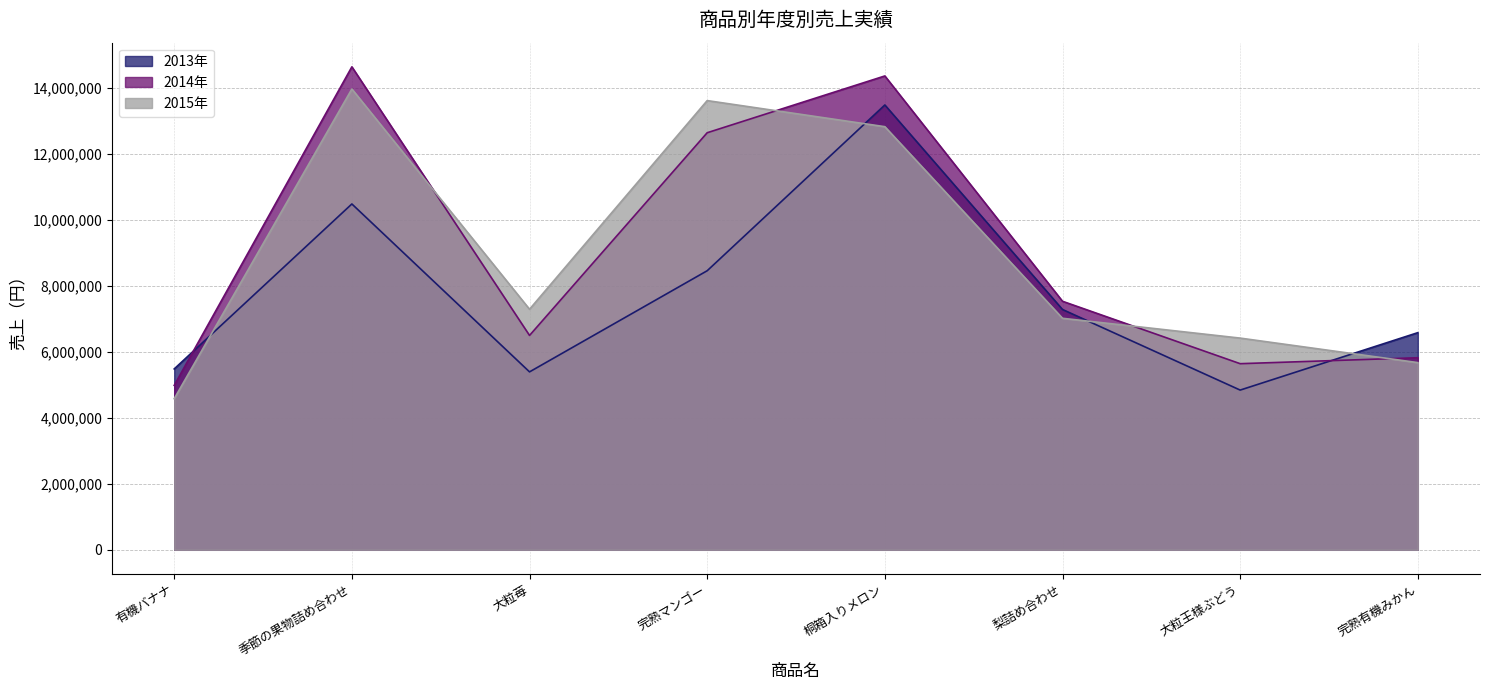

The 2013年 series shows 13488000 at 桐箱入りメロン. True or false?

True